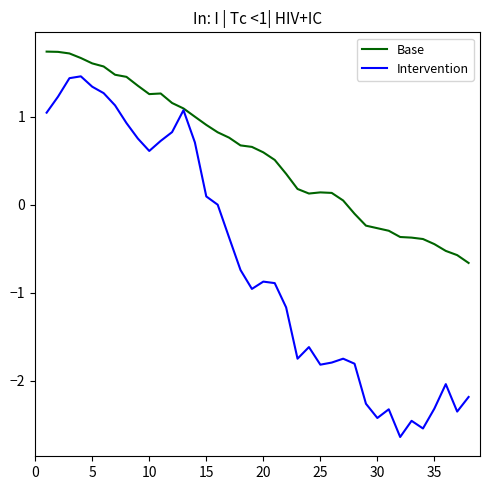

What is the smallest value displayed?

-2.6